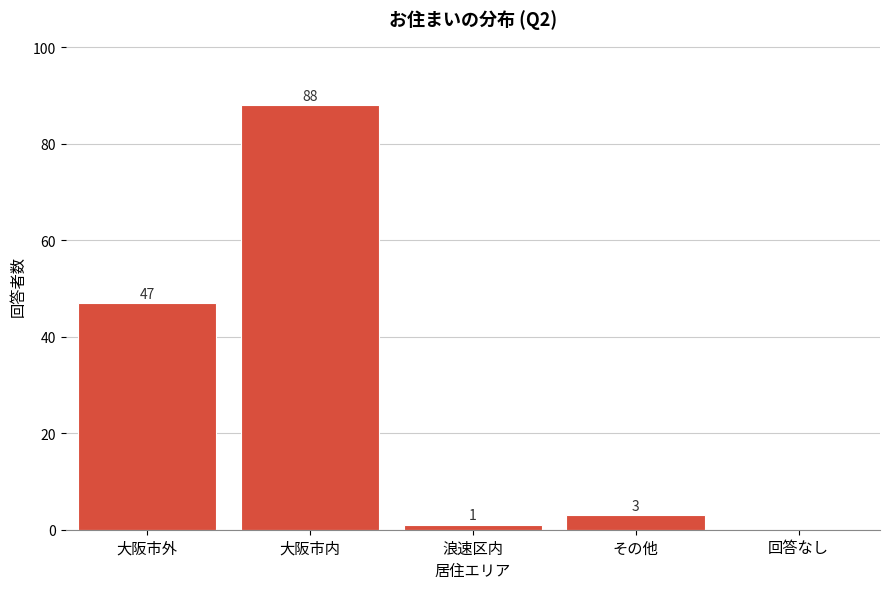

Reading left to right, what are all the values shown in this chart?

大阪市外=47	大阪市内=88	浪速区内=1	その他=3	回答なし=0